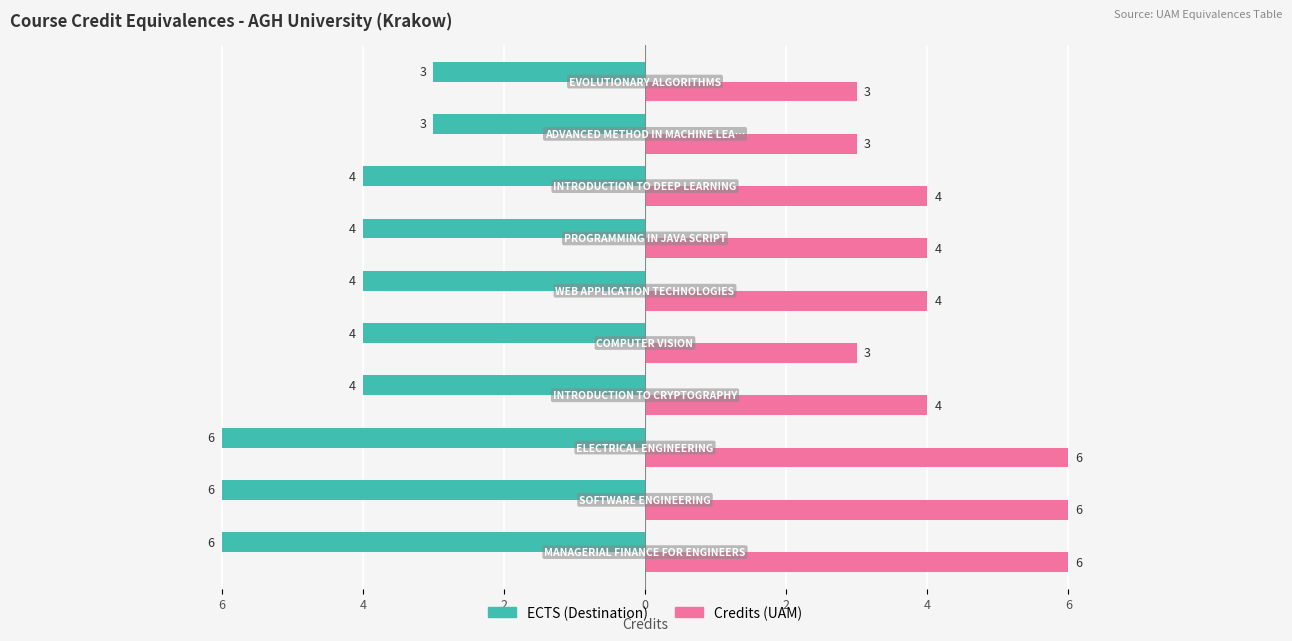

How many values in the Credits (UAM) series are below 4?

3